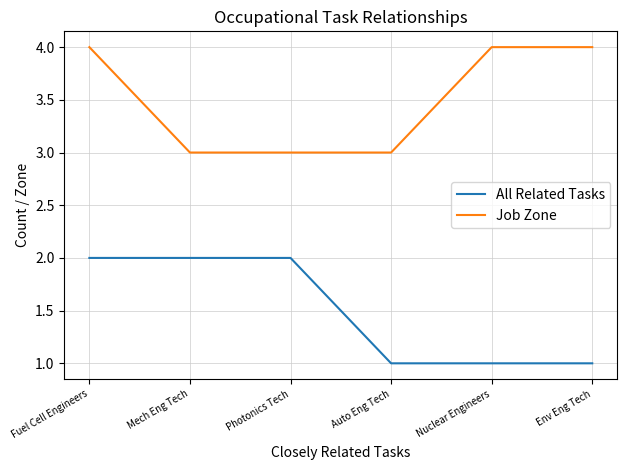

What is the greatest value displayed?

4